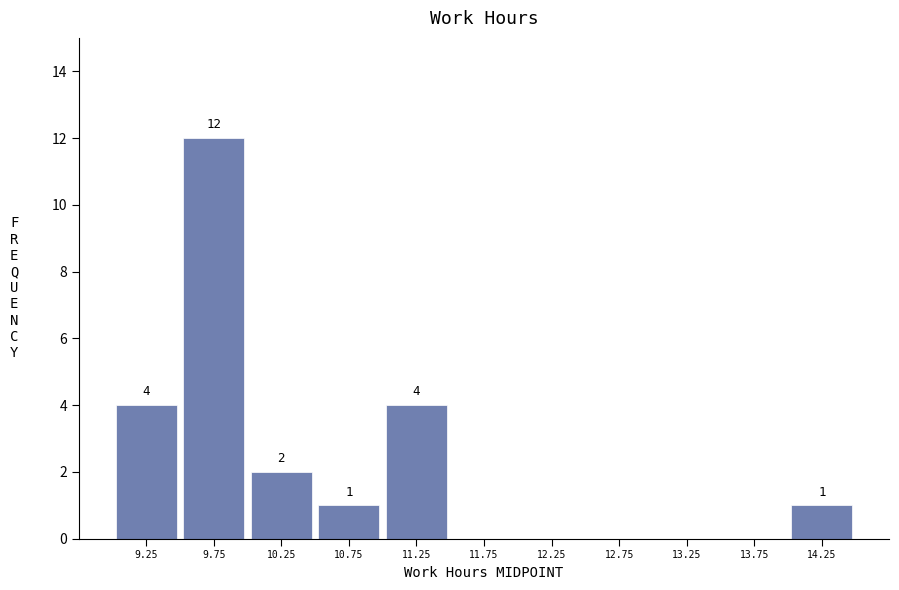

Over which range of the x-axis is the bar tallest?

9.5 to 10.0